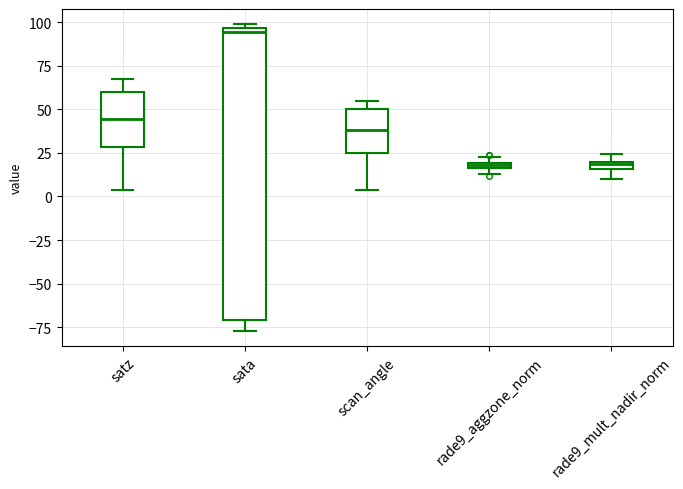

Comparing the boxes themselves (not the whiskers), which one is the tallest?

sata